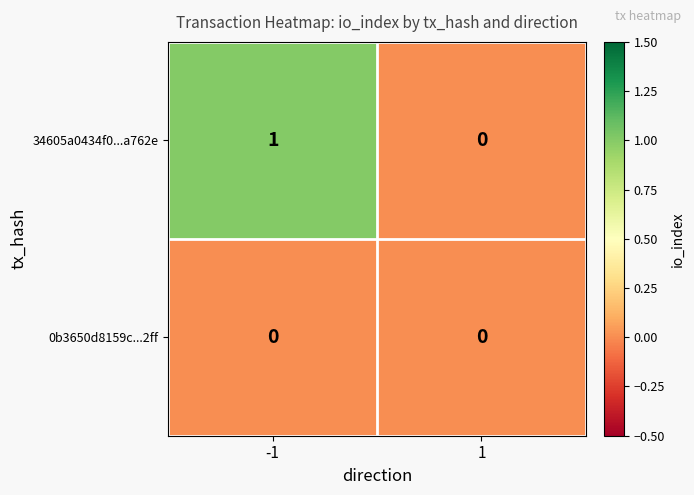

Is it true that 34605a0434f0...a762e equals 2 at -1?

False